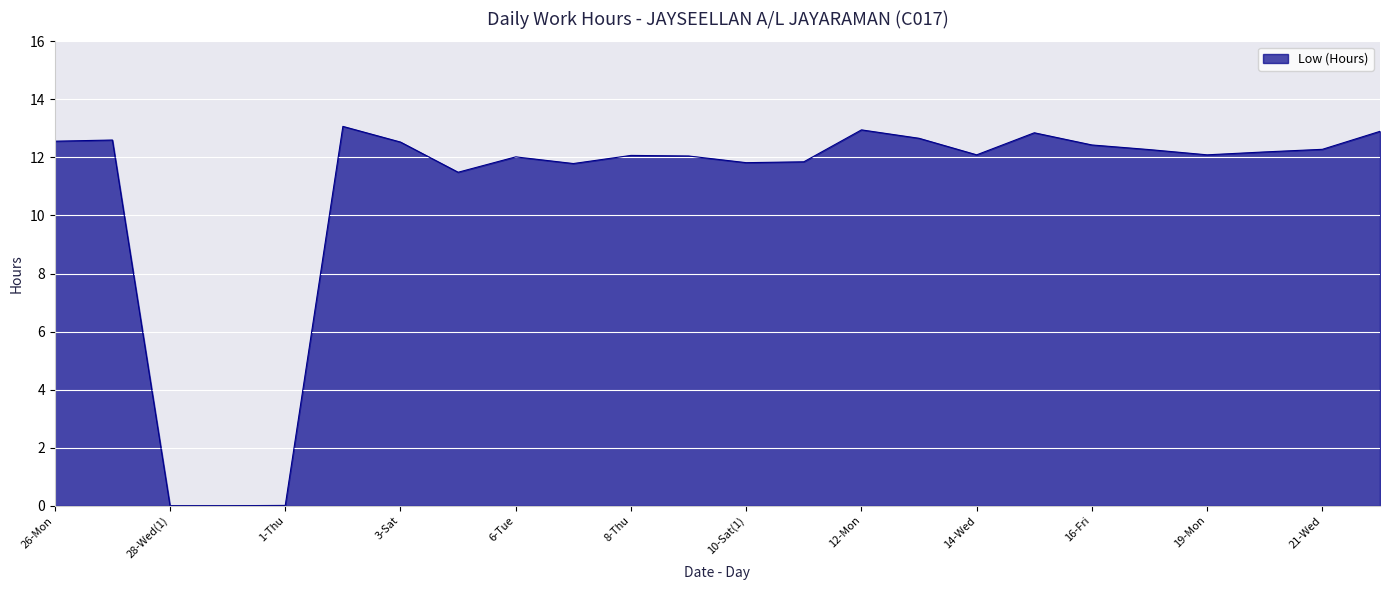

True or false: there are more than 2 points higher than both neighbors.

True